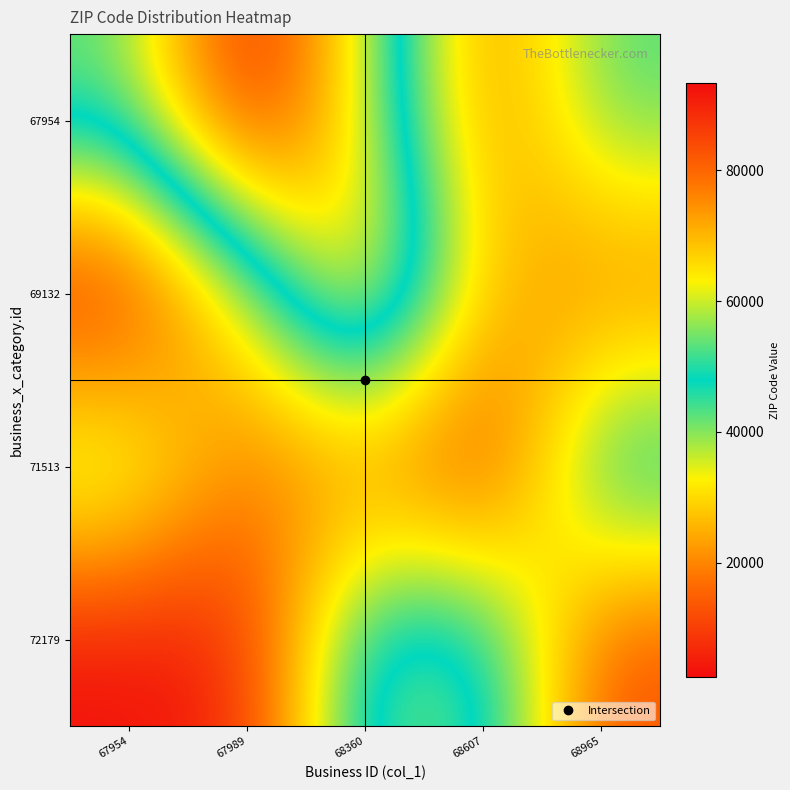

What is the maximum value shown in the chart?

93309